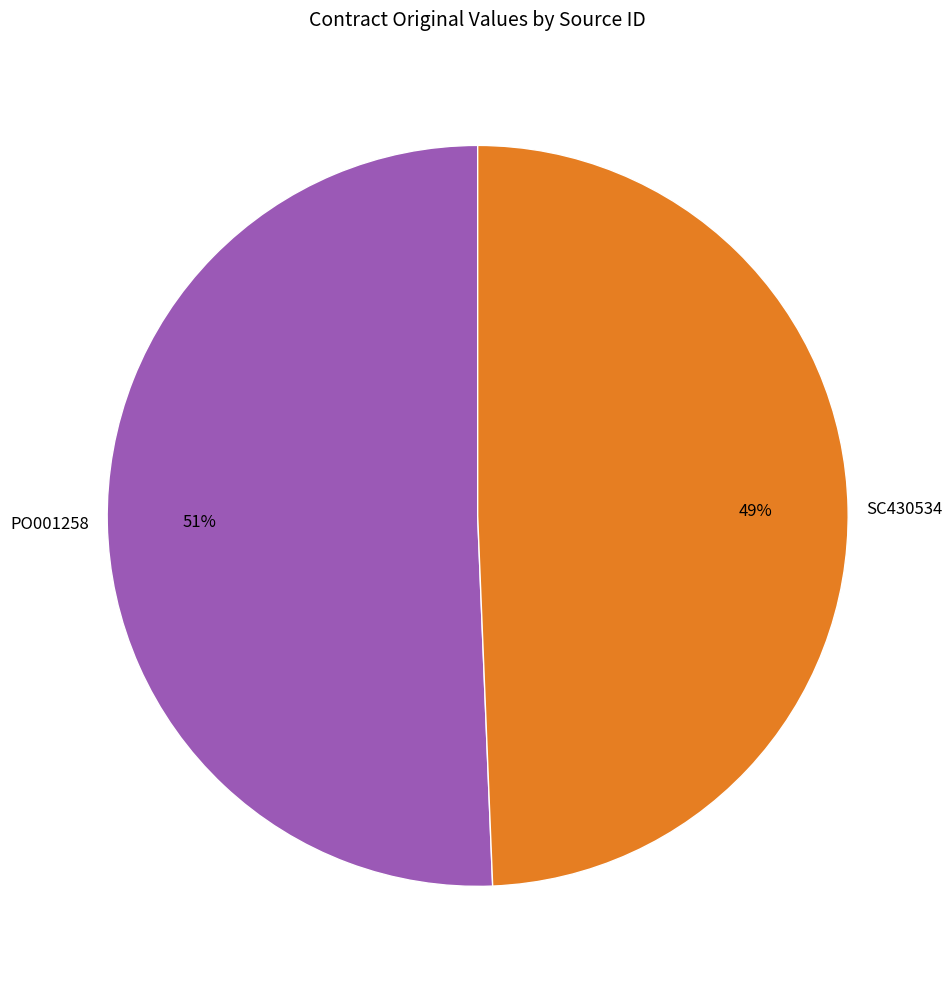

To the nearest percent, what is the combined percentage of SC430534 and PO001258?

100%